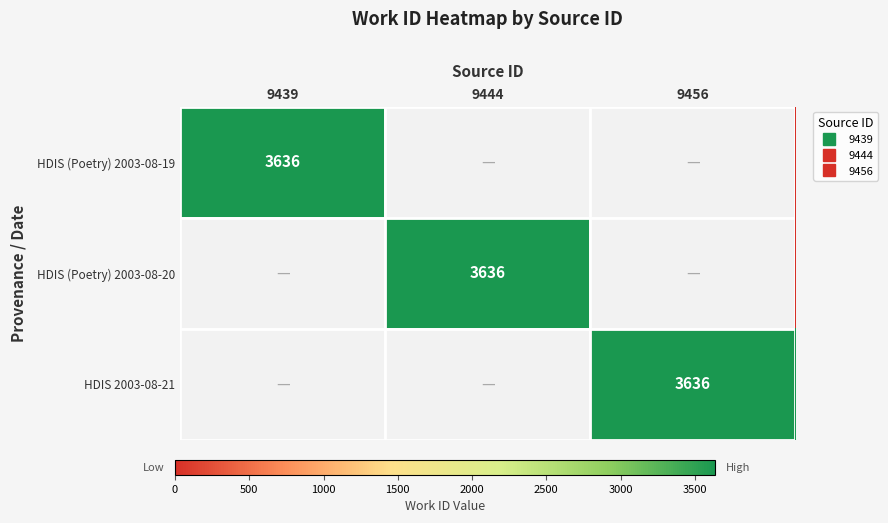

What is the sum of all HDIS (Poetry) 2003-08-20 values?

3636